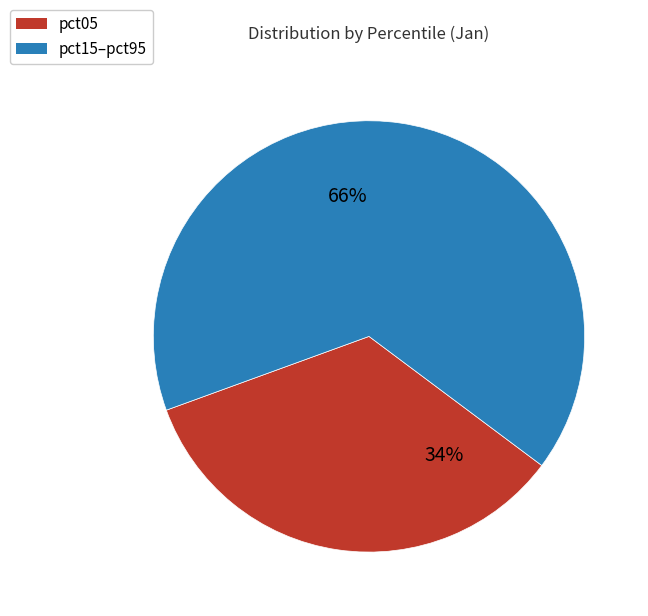

Rank the categories by value from highest to lowest.

pct15–pct95, pct05